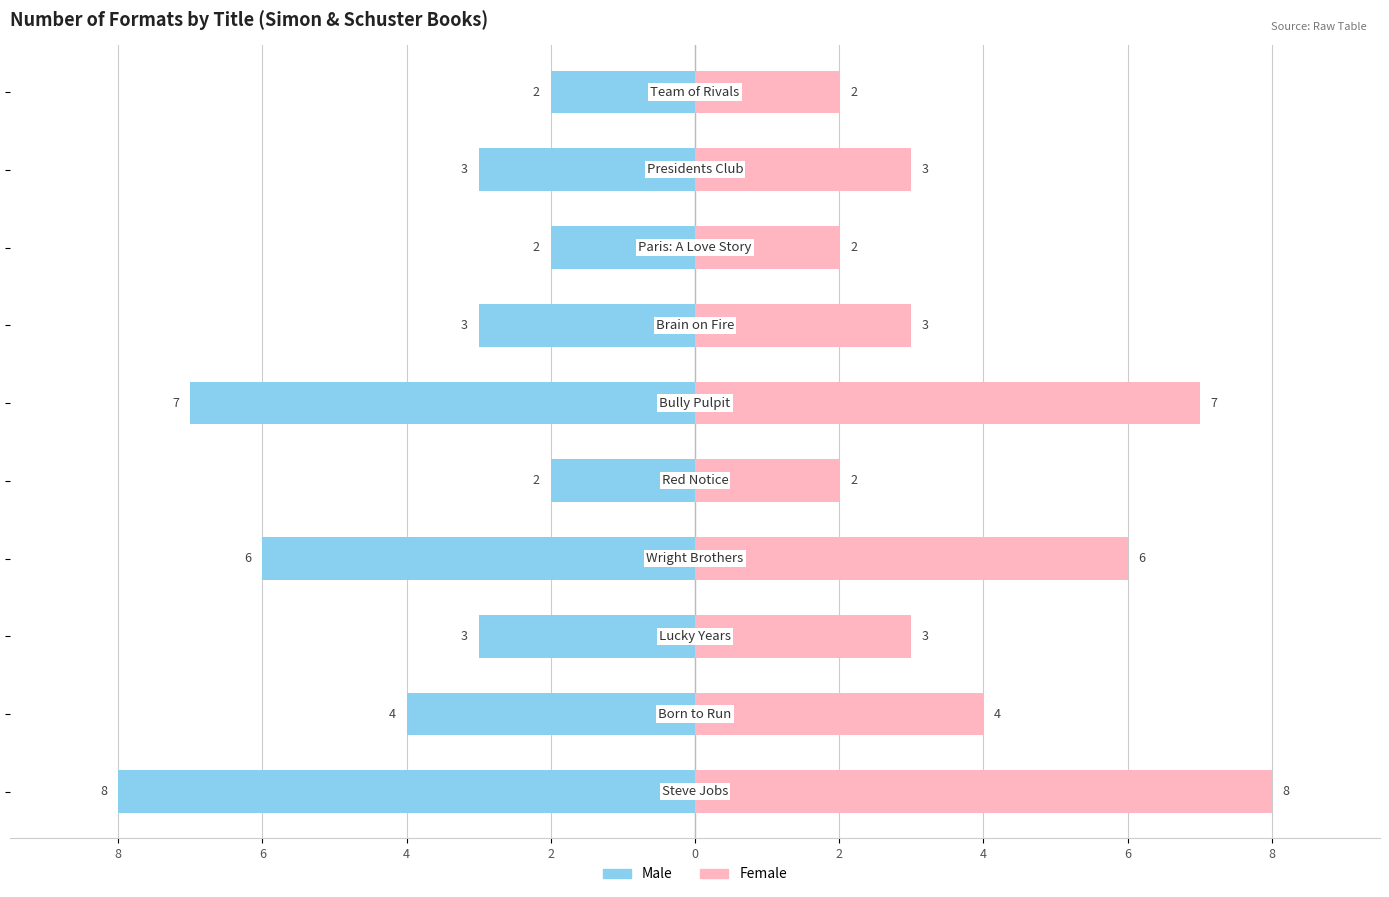

What is the difference between the Female values at 4 and 6?

1